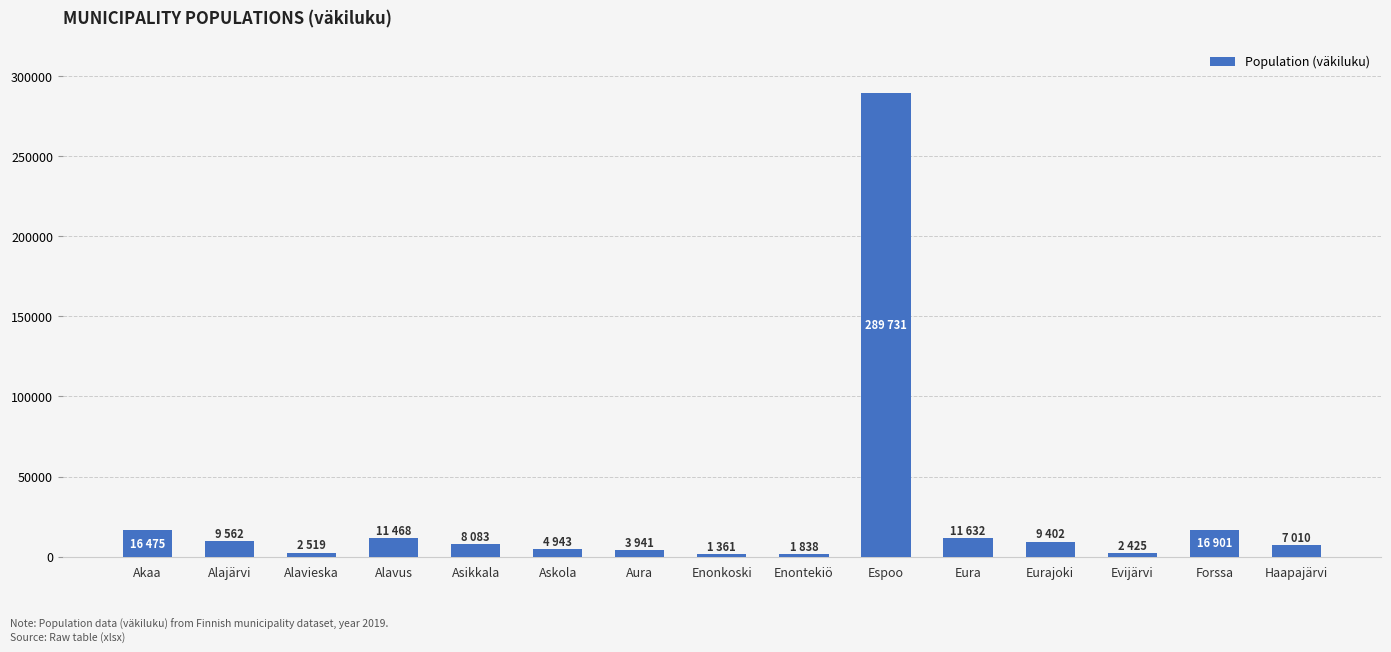

What is the maximum value shown in the chart?

289731